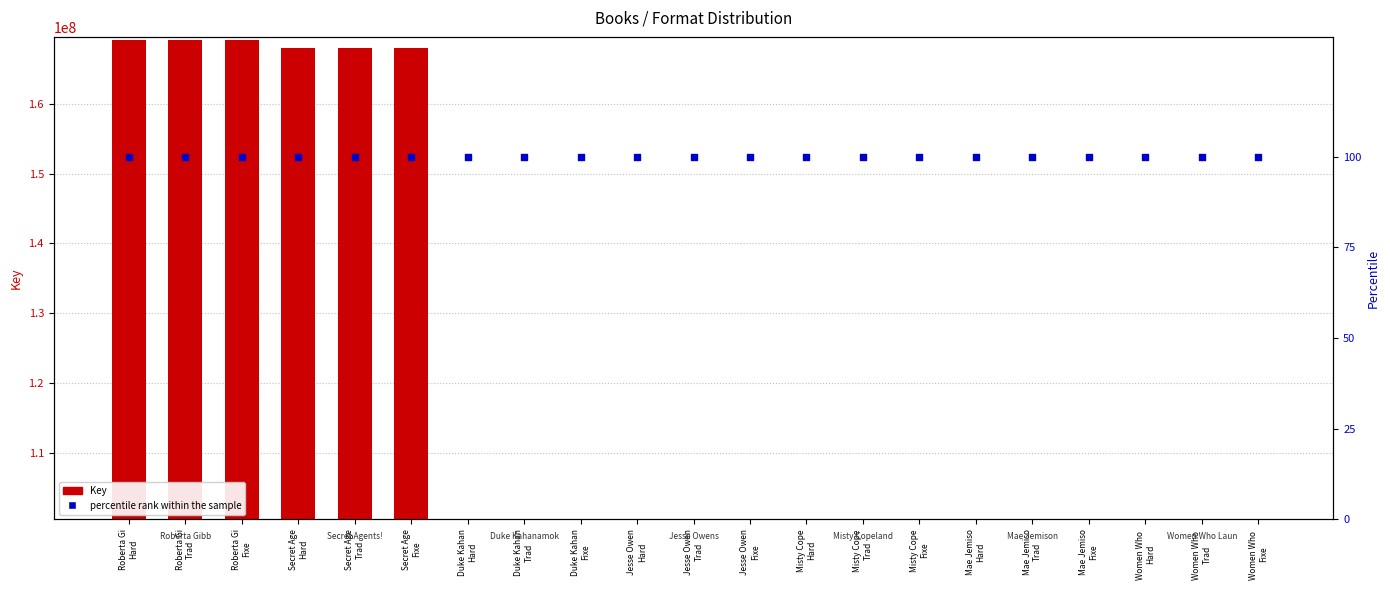

At how many categories does at least one series exceed 15112979?

21